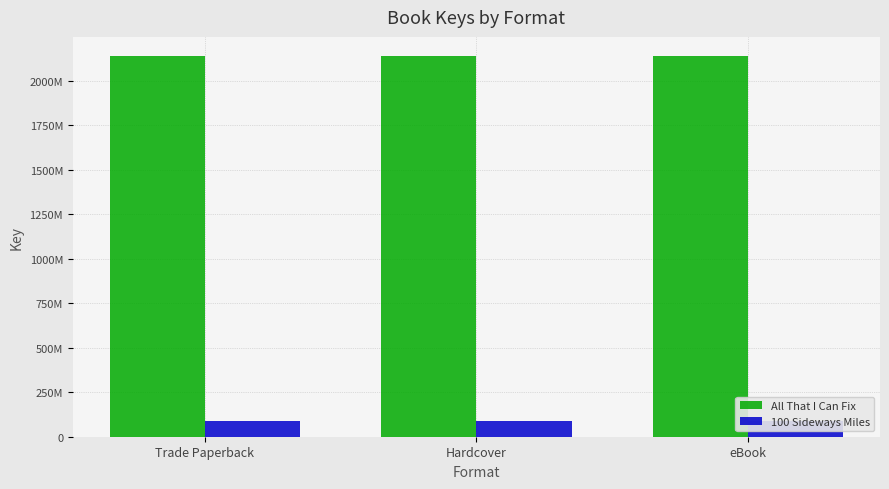

Rank the series at Hardcover from lowest to highest value.

100 Sideways Miles, All That I Can Fix